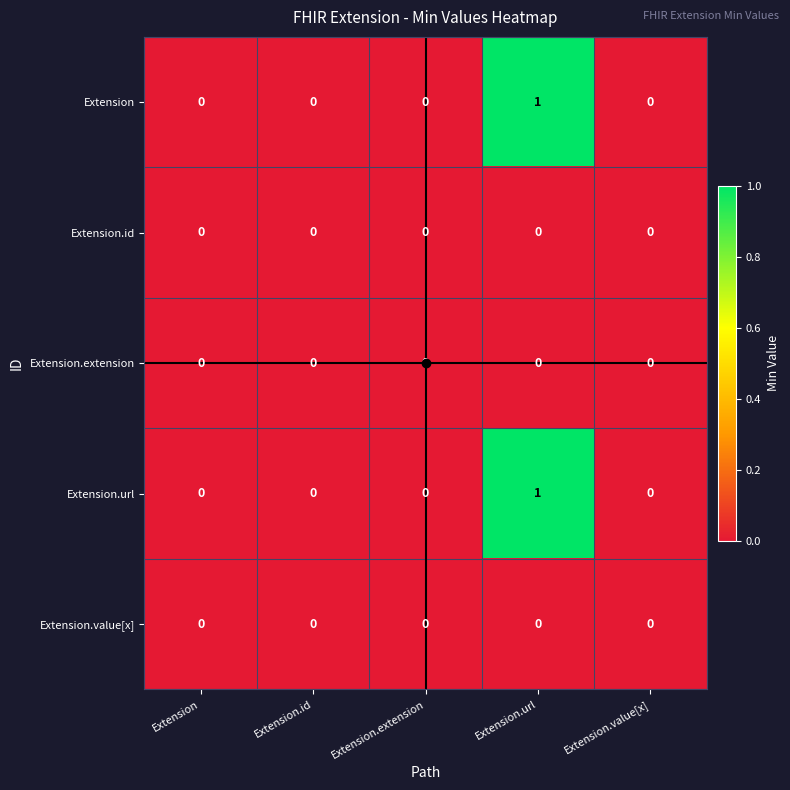

At which category does the chart reach its peak across all series?

Extension.url